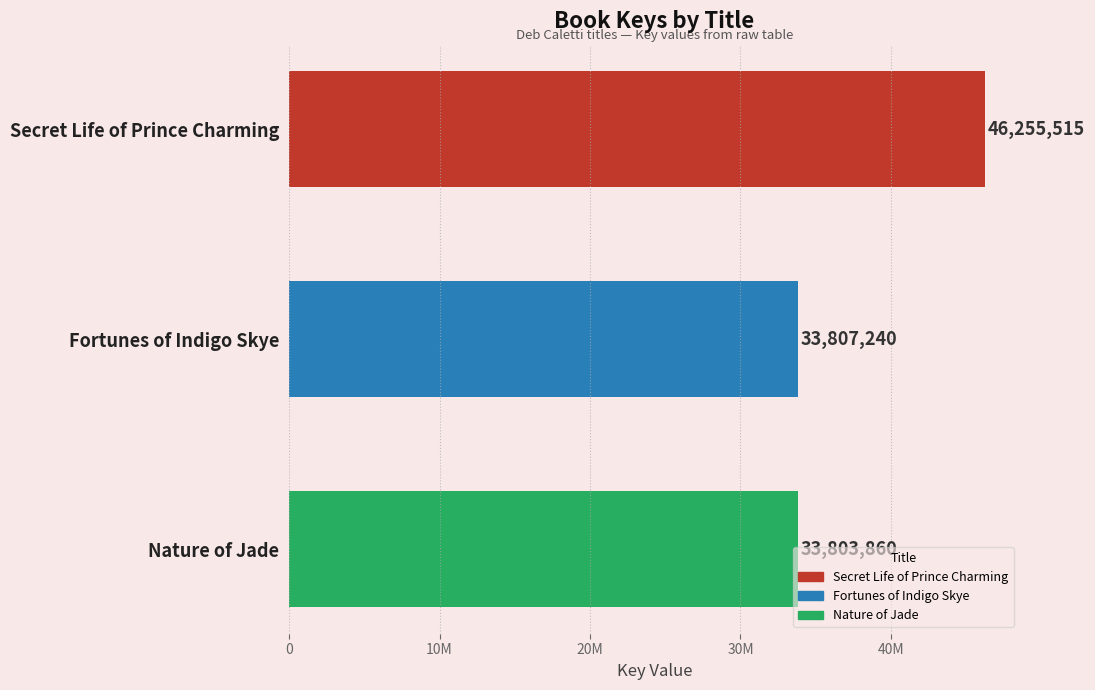

What is the maximum value shown in the chart?

46255515